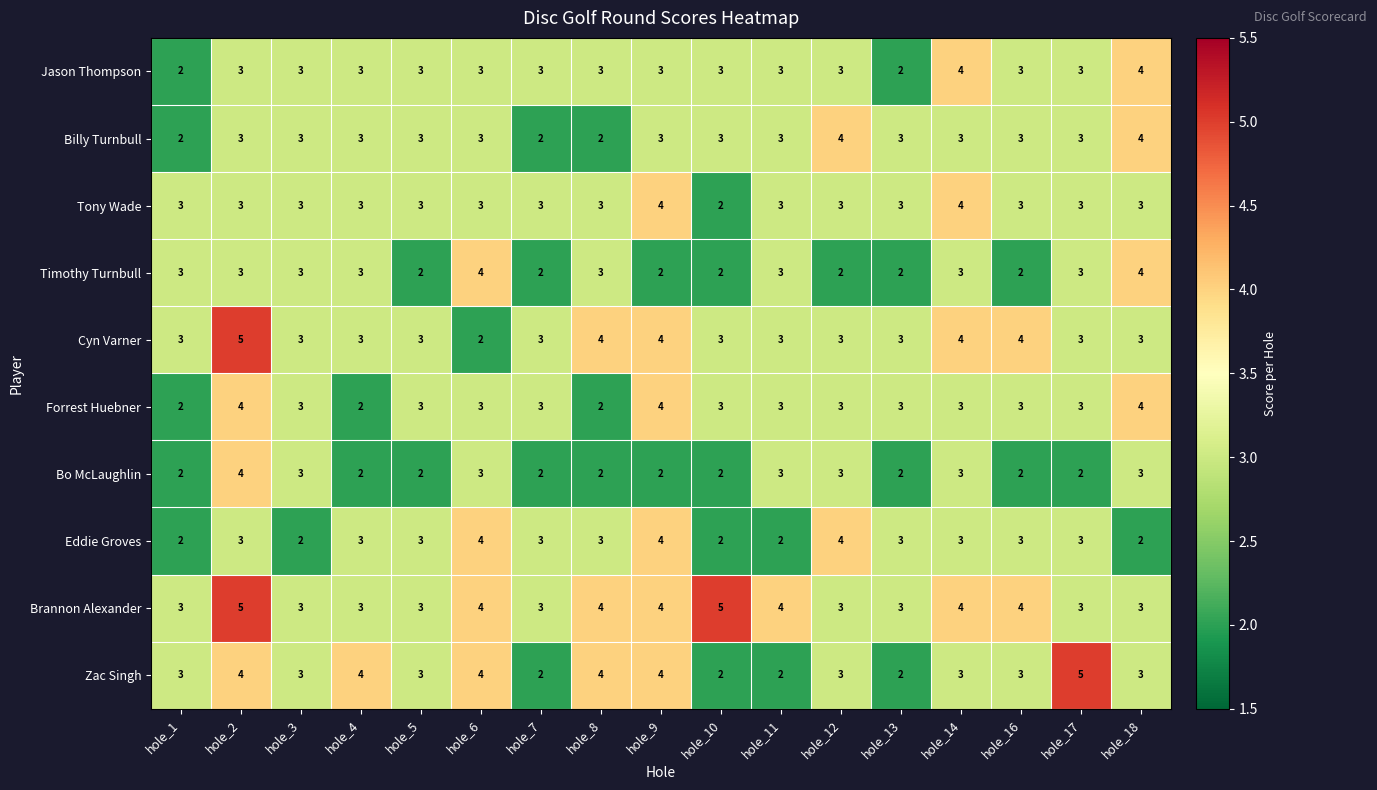

Which series has the largest total across all categories?

Brannon Alexander